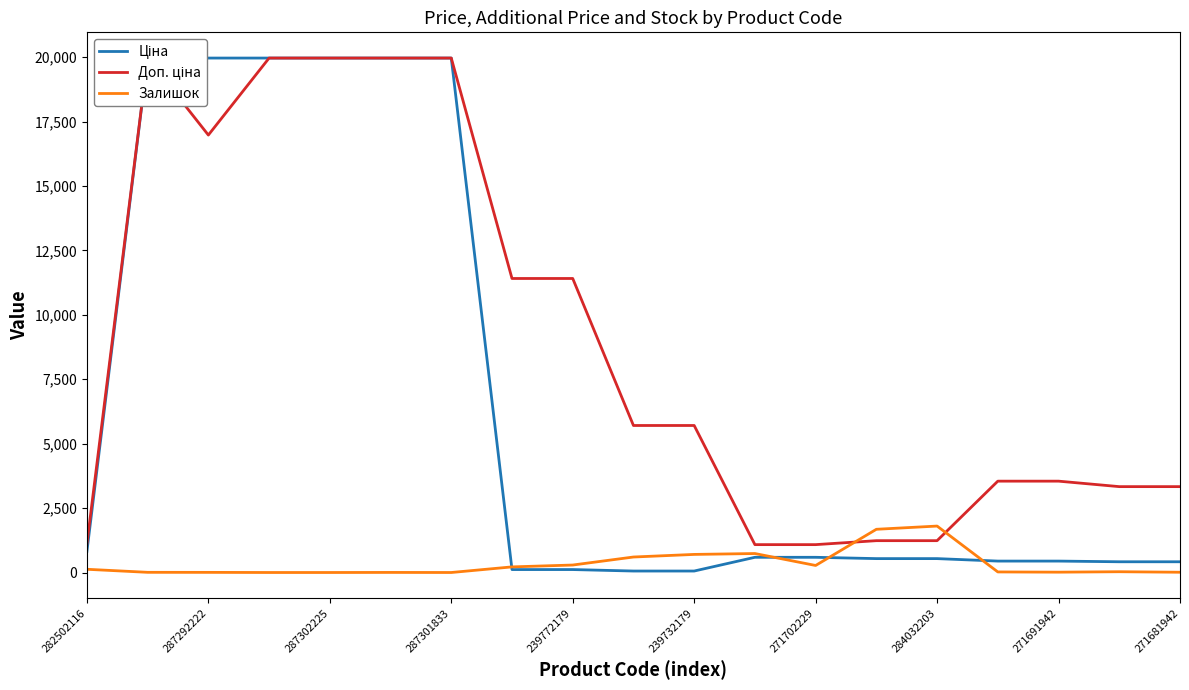

How many interior local valleys does the Доп. ціна series have?

1